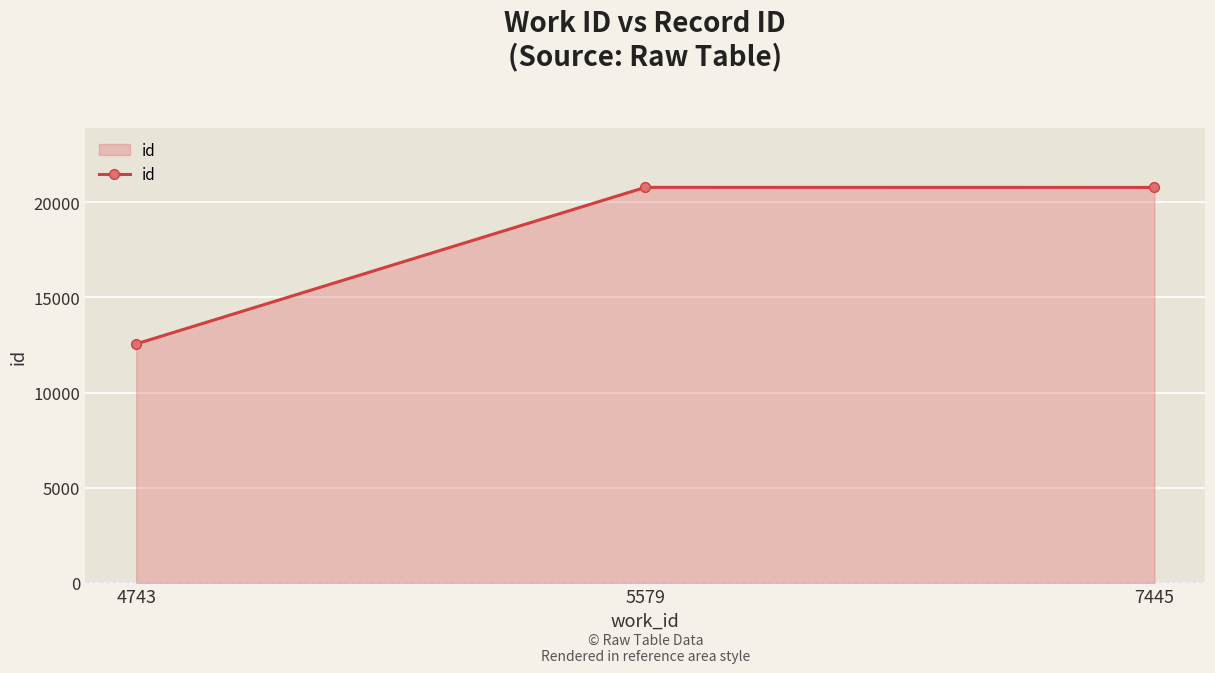

What is the value of the 1st point from the left?

12557